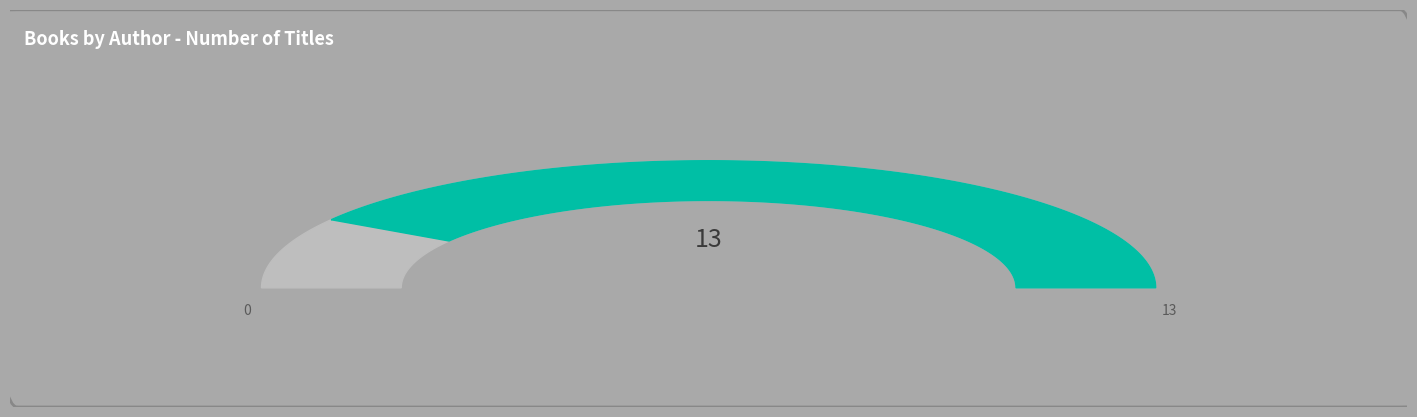

The Joy McCullough slice represents 22% of the pie. True or false?

False